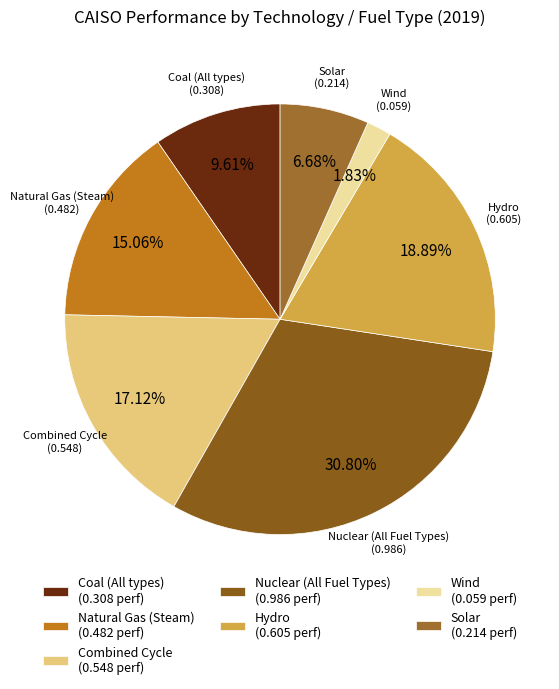

To the nearest percent, what percentage of the pie is Hydro?

19%